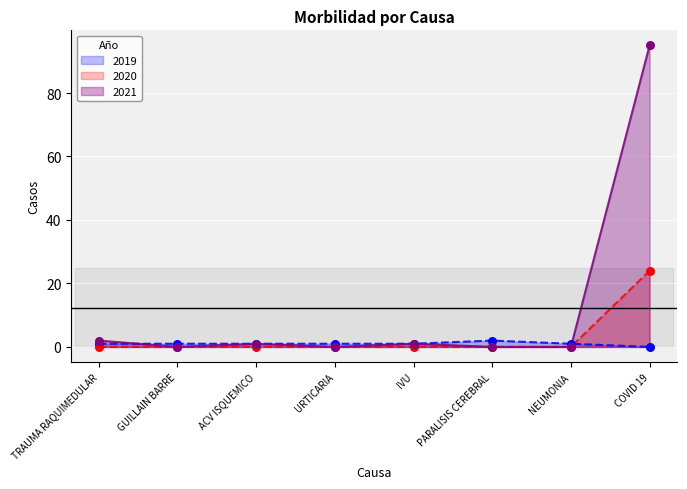

At which category is the sum across all series the highest?

COVID 19